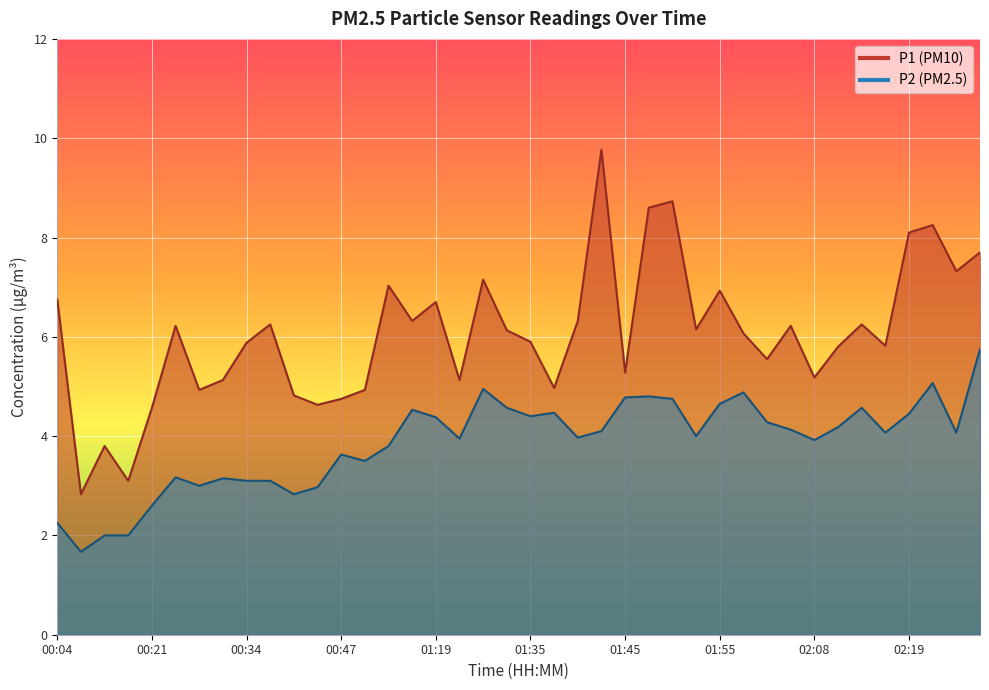

Reading left to right, what are all the values shown in this chart?

P1: 00:04=6.8	00:07=2.8	00:10=3.8	00:16=3.1	00:21=4.6	00:27=6.2	00:29=4.9	00:32=5.1	00:34=5.9	00:37=6.2	00:39=4.8	00:42=4.6	00:47=4.8	00:55=4.9	00:58=7.0	01:14=6.3	01:19=6.7	01:28=5.1	01:30=7.2	01:33=6.1	01:35=5.9	01:38=5.0	01:40=6.3	01:43=9.8	01:45=5.3	01:48=8.6	01:50=8.7	01:53=6.2	01:55=6.9	02:00=6.1	02:03=5.5	02:06=6.2	02:08=5.2	02:11=5.8	02:13=6.2	02:16=5.8	02:19=8.1	02:21=8.2	02:24=7.3	02:26=7.7
P2: 00:04=2.2	00:07=1.7	00:10=2.0	00:16=2.0	00:21=2.6	00:27=3.2	00:29=3.0	00:32=3.1	00:34=3.1	00:37=3.1	00:39=2.8	00:42=3.0	00:47=3.6	00:55=3.5	00:58=3.8	01:14=4.5	01:19=4.4	01:28=4.0	01:30=5.0	01:33=4.6	01:35=4.4	01:38=4.5	01:40=4.0	01:43=4.1	01:45=4.8	01:48=4.8	01:50=4.8	01:53=4.0	01:55=4.7	02:00=4.9	02:03=4.3	02:06=4.1	02:08=3.9	02:11=4.2	02:13=4.6	02:16=4.1	02:19=4.5	02:21=5.1	02:24=4.1	02:26=5.8